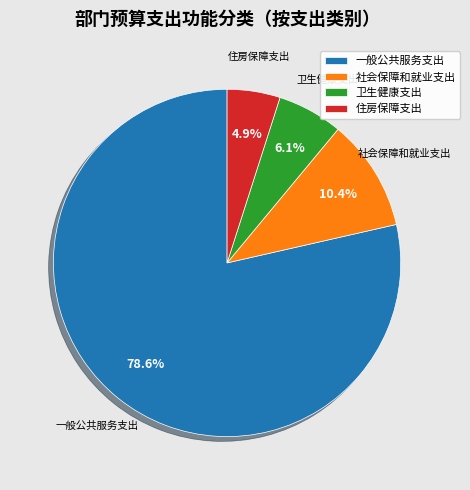

To the nearest percent, what is the average slice percentage?

25%